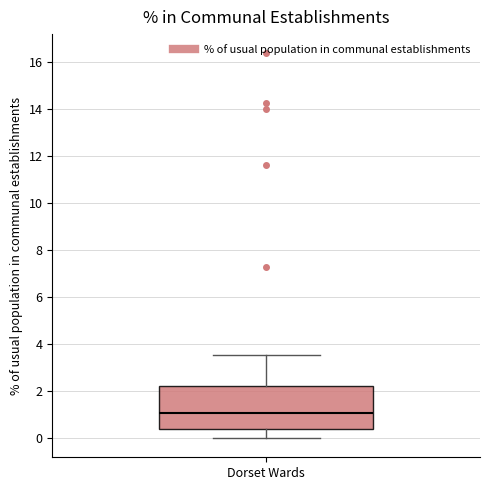

Read this box plot against the y-axis: the position of the median line, the range covered by the box, and the ends of both whiskers. The values are not printed on the chart, so give them approximately, as read against the axis.

median 1.0, box 0.4 to 2.2, whiskers 0.0 to 3.6